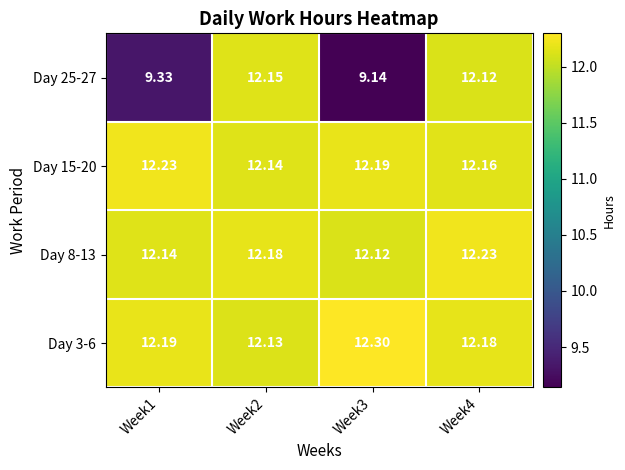

Is the value of Day 8-13 at Week4 greater than the value of Day 3-6 at Week4?

Yes